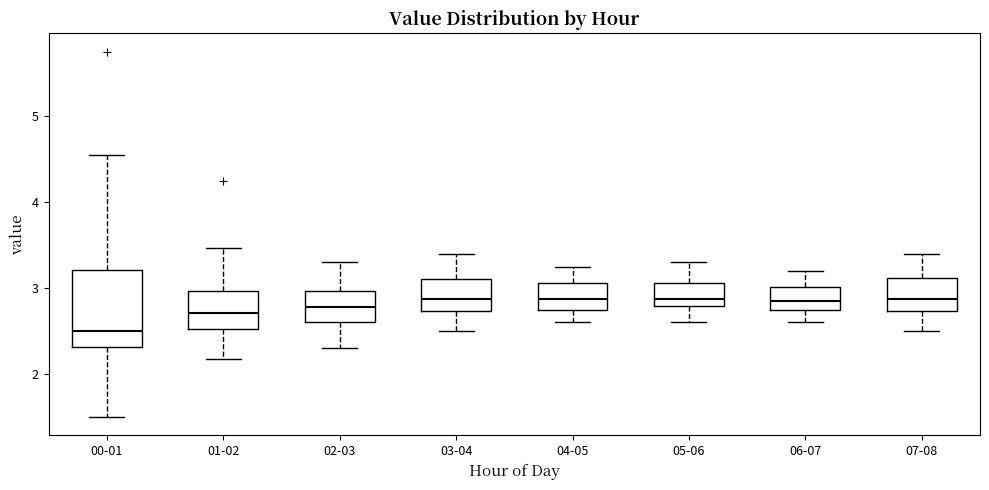

Where does the upper whisker of the box for 00-01 end on the y-axis? The values are not printed on the chart, so give them approximately, as read against the axis.

4.6